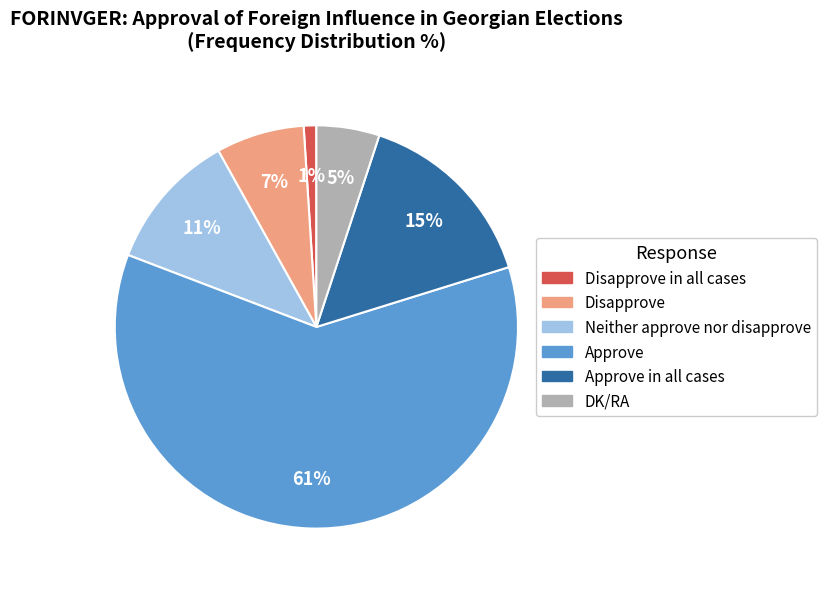

Does any single category account for the majority?

Yes